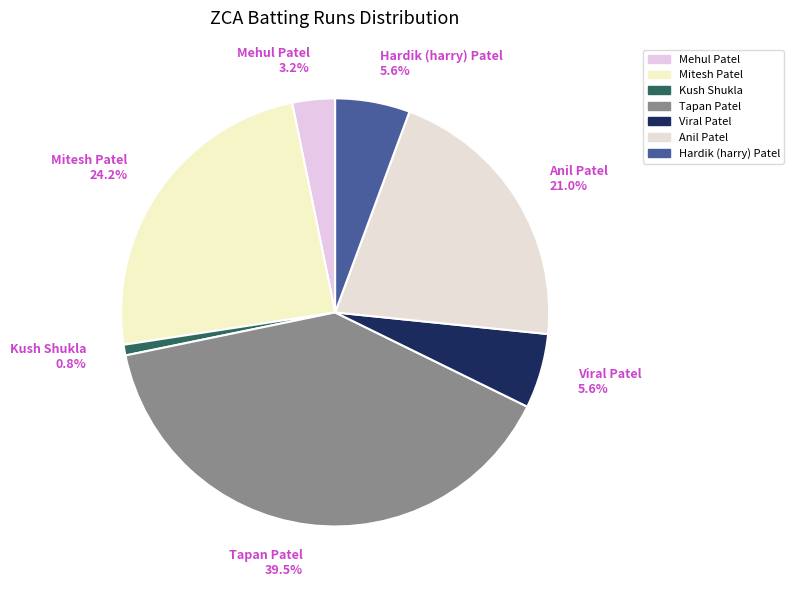

Approximately how many times larger is the value at Hardik (harry) Patel 5.6% compared to Anil Patel 21.0%?

0.3